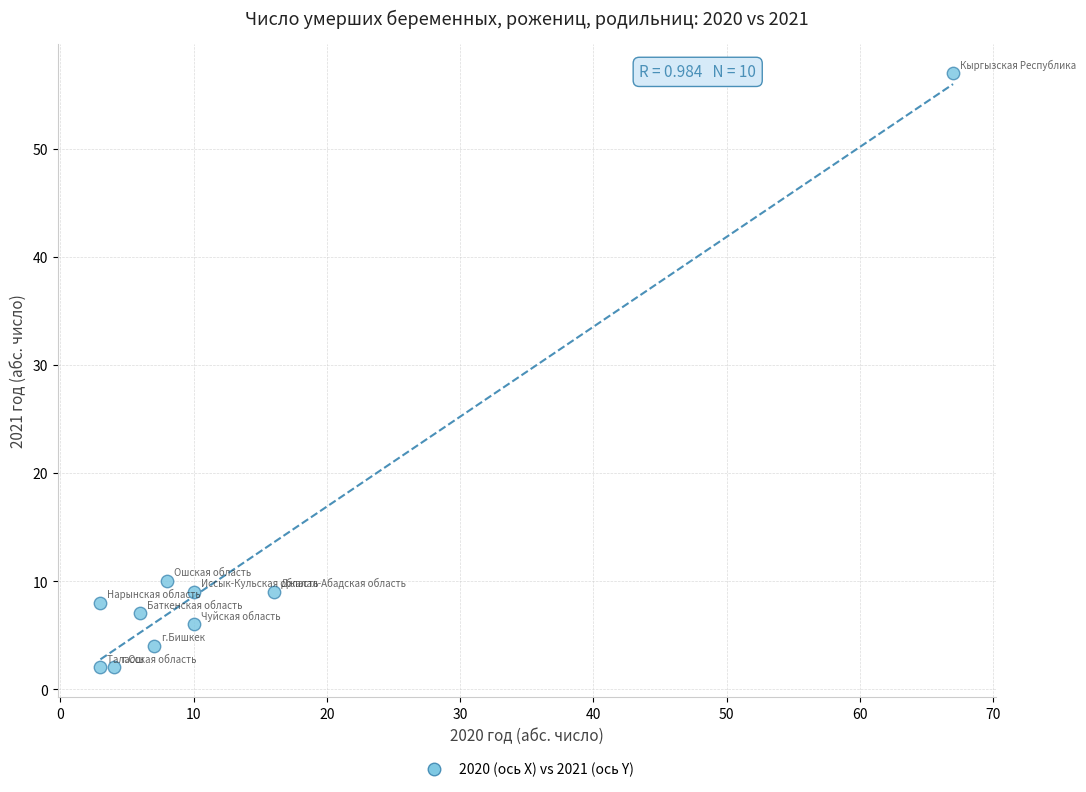

What Y value in the scatter plot is closest to 29?

10